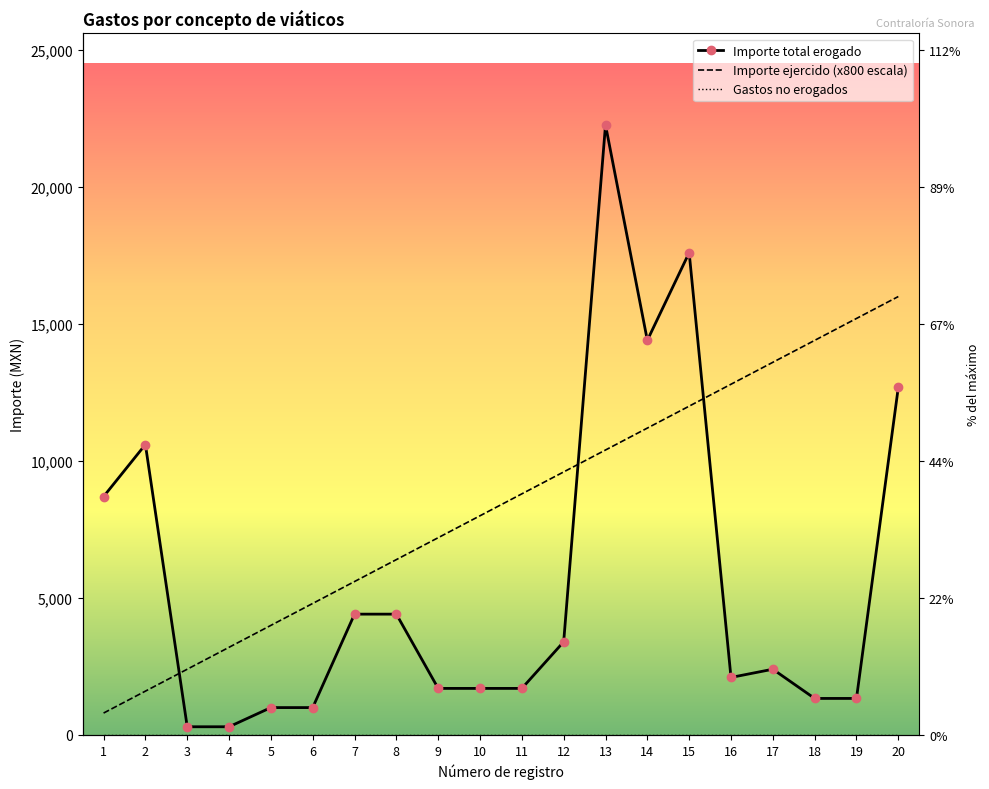

Reading left to right, list all the values displayed in this chart.

Importe total erogado: 8700	10600	300	300	1000	1000	4410	4410	1700	1700	1700	3400	22262	14402	17602	2100	2400	1334	1334	12688
Importe ejercido (x800 escala): 800	1600	2400	3200	4000	4800	5600	6400	7200	8000	8800	9600	10400	11200	12000	12800	13600	14400	15200	16000
Gastos no erogados: 0	0	0	0	0	0	0	0	0	0	0	0	0	0	0	0	0	0	0	0